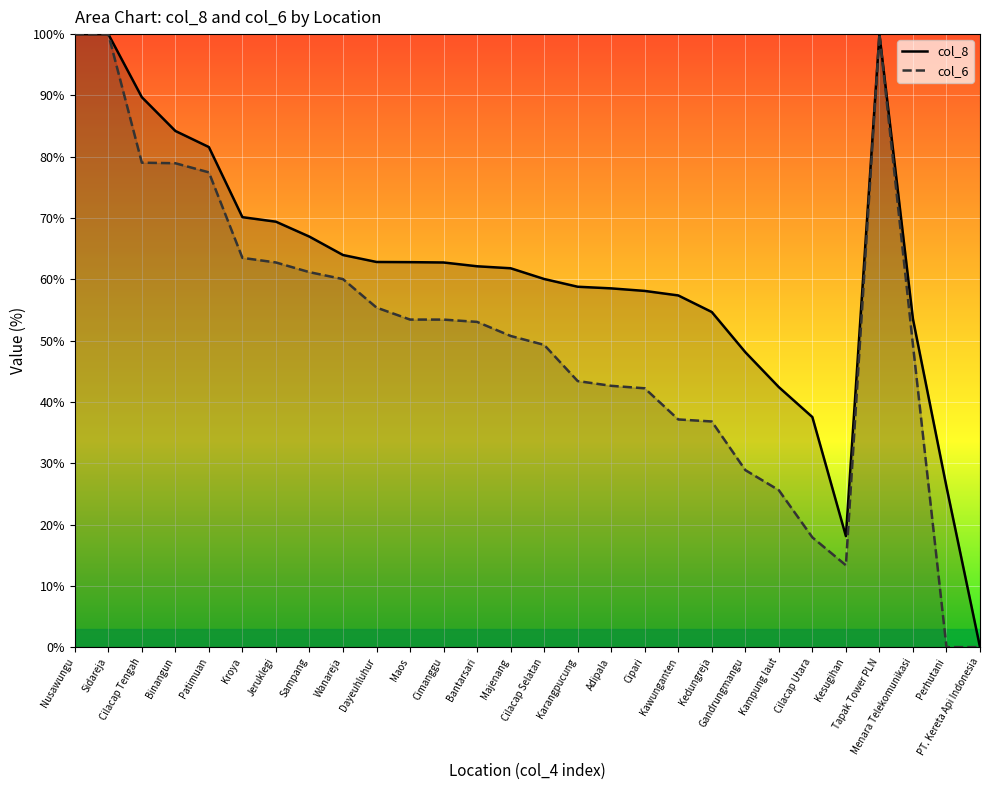

What is the label of the 14th point from the right?

Cilacap Selatan